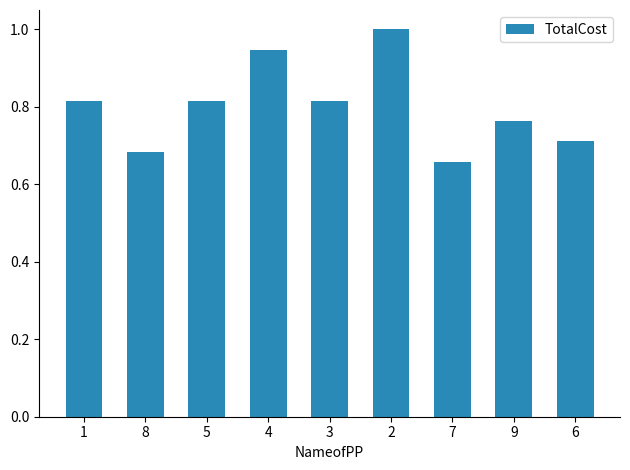

Which label corresponds to the smallest value in the chart?

7